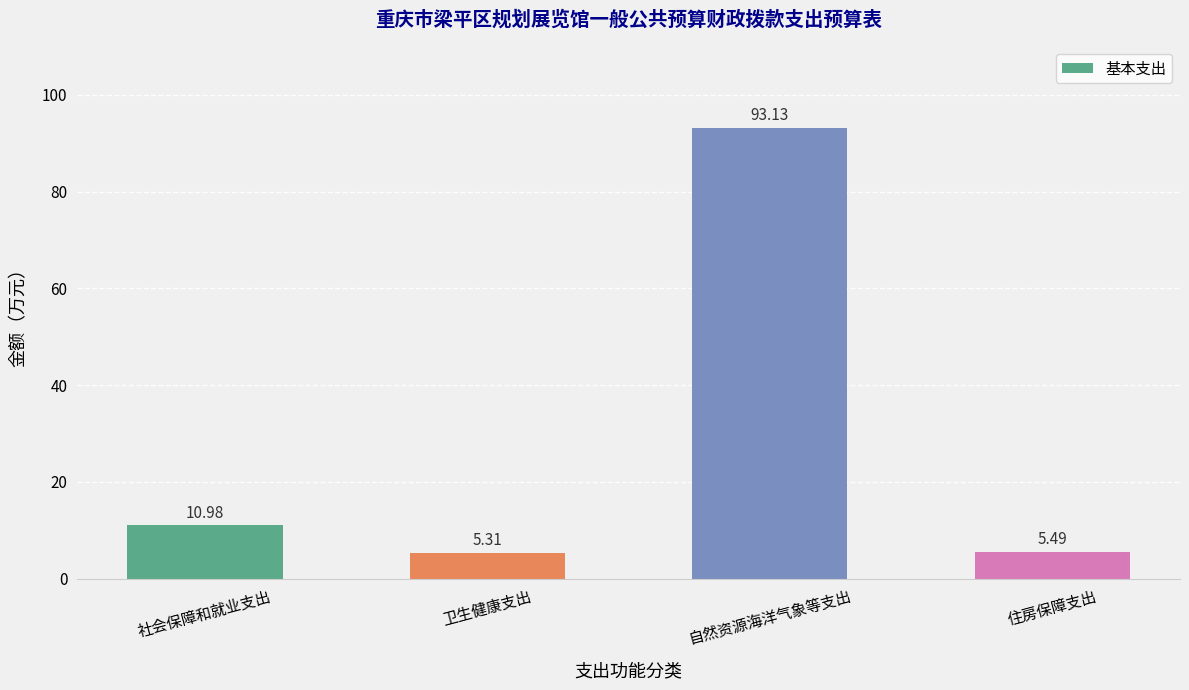

What value does the data have at 住房保障支出?

5.5